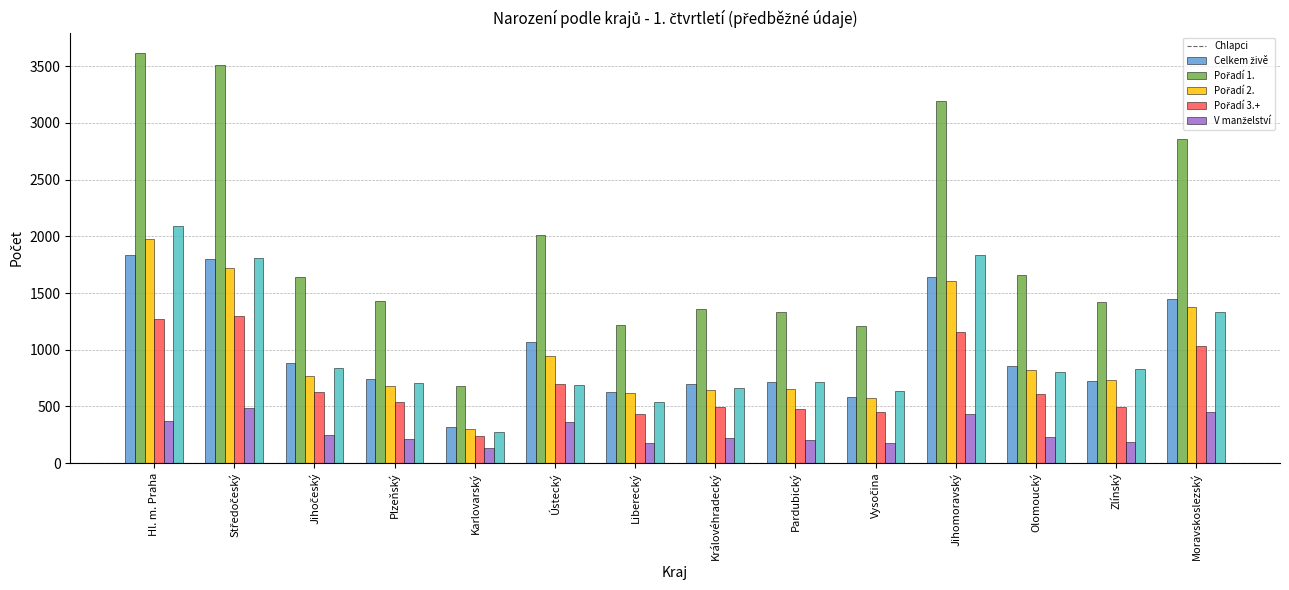

At which category is the sum across all series the highest?

Hl. m. Praha